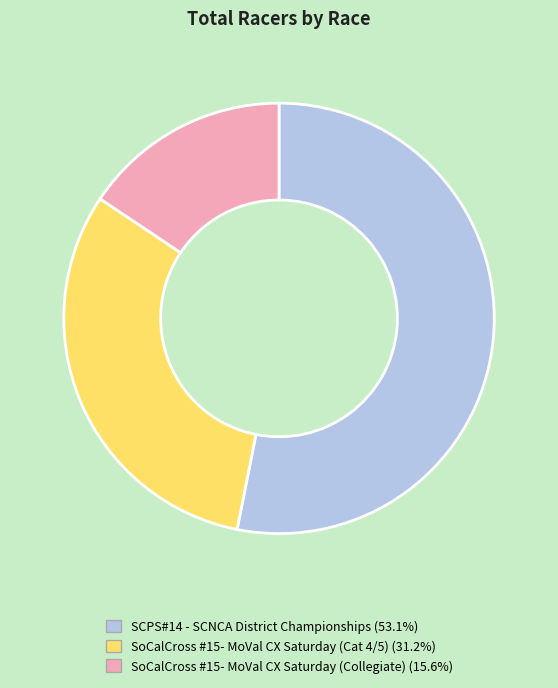

Combined, do SoCalCross #15- MoVal CX Saturday (Cat 4/5) and SoCalCross #15- MoVal CX Saturday (Collegiate) account for over 50%?

No